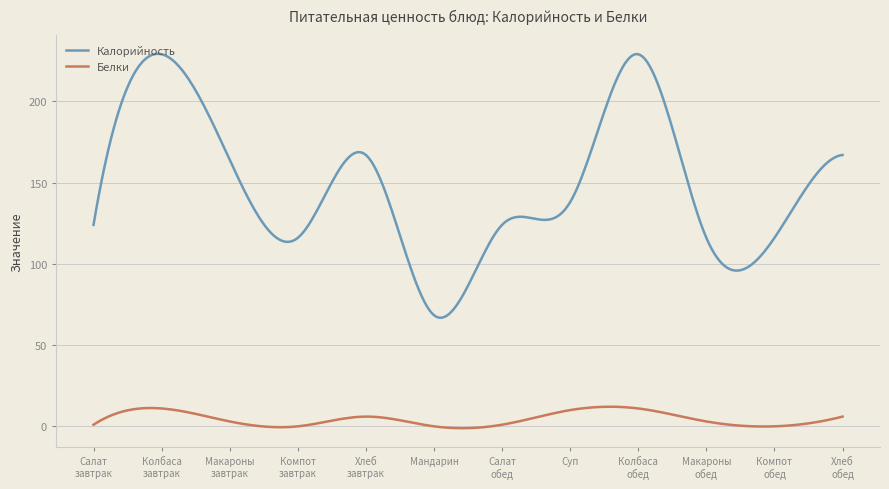

Rank the series by their average value, from highest to lowest.

Калорийность, Белки